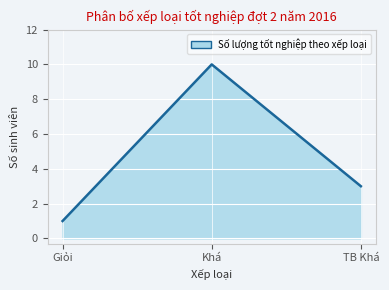

What is the difference between the maximum and minimum values?

9